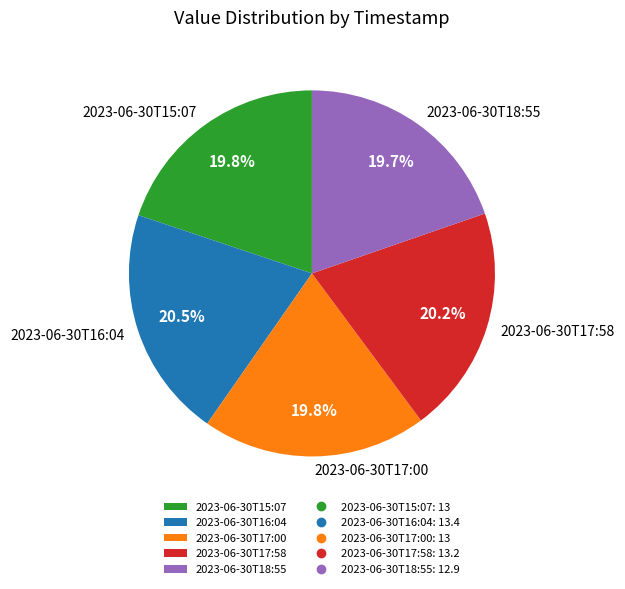

How many segments does this pie chart have?

5